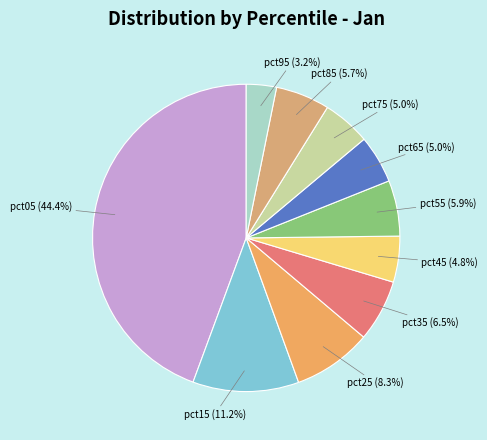

Is there a majority slice in this chart?

No